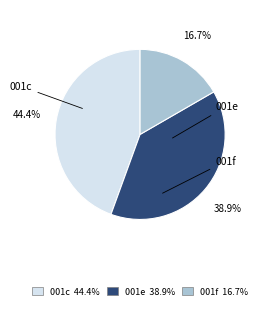

Do 001e and 001f together represent more than half of the pie?

Yes